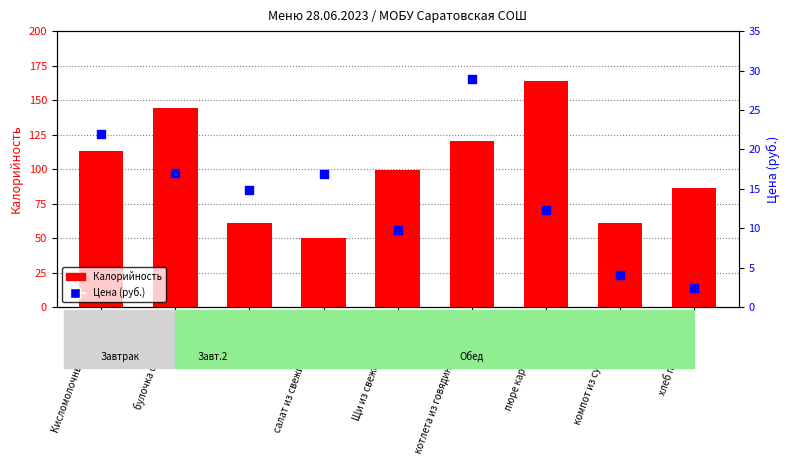

What are all the series names shown in the legend?

Калорийность, Цена (руб.)